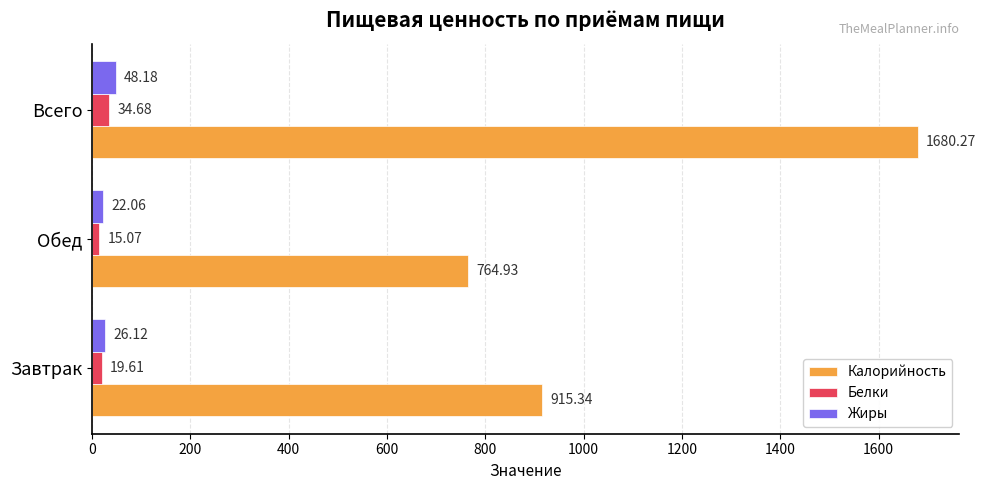

At which label is Калорийность closest to 1222?

Завтрак